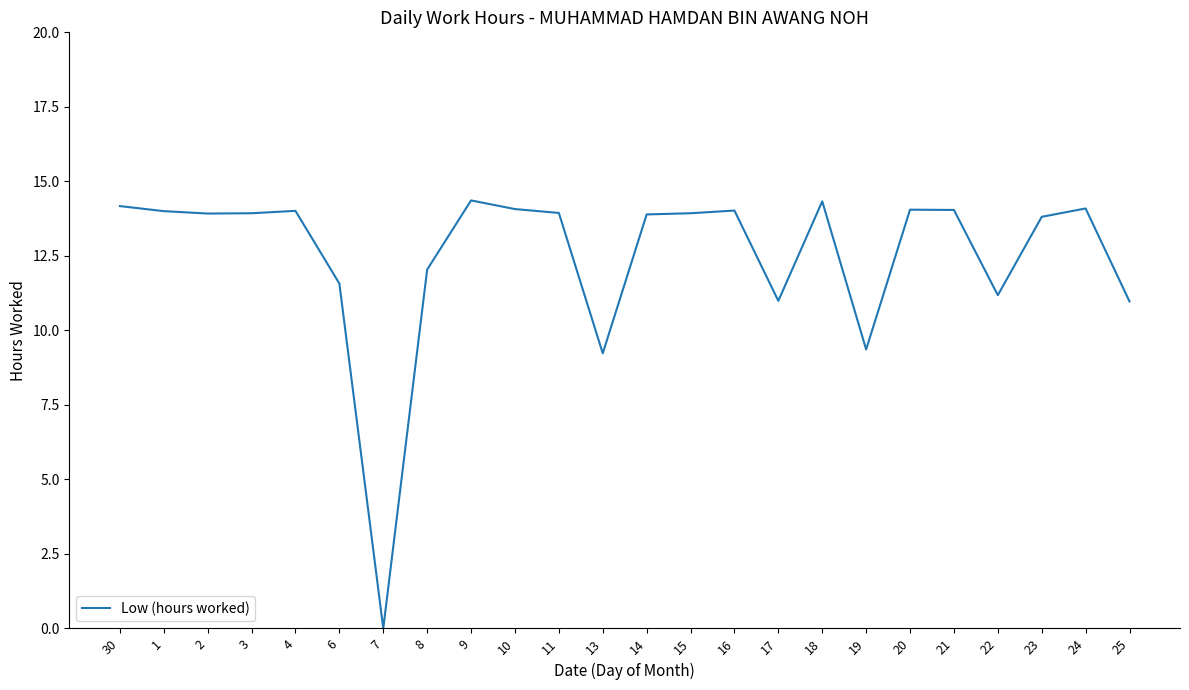

What is the sum of all values?

299.9